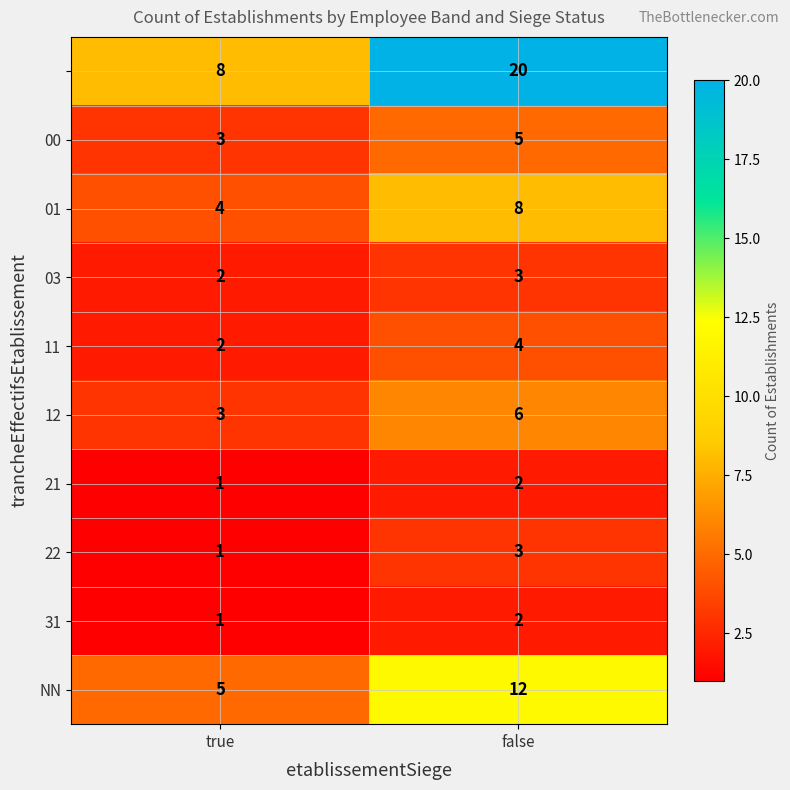

What is the greatest value displayed?

20